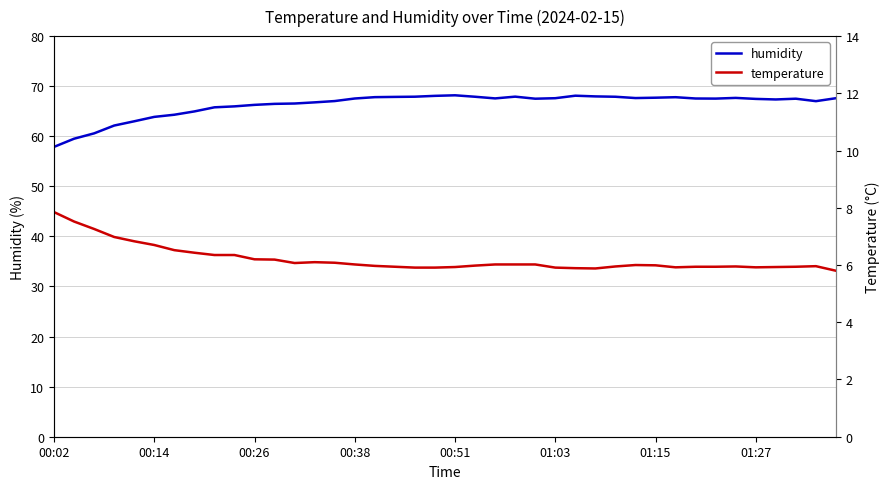

Is the value of humidity at 37 greater than the value of temperature at 16?

Yes